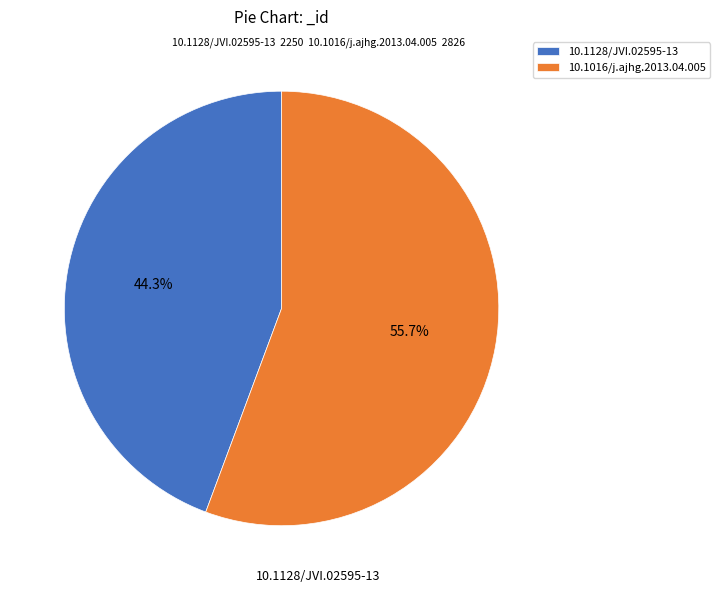

To the nearest percent, what is the difference between the 10.1128/JVI.02595-13 and 10.1016/j.ajhg.2013.04.005 slice percentages?

11%